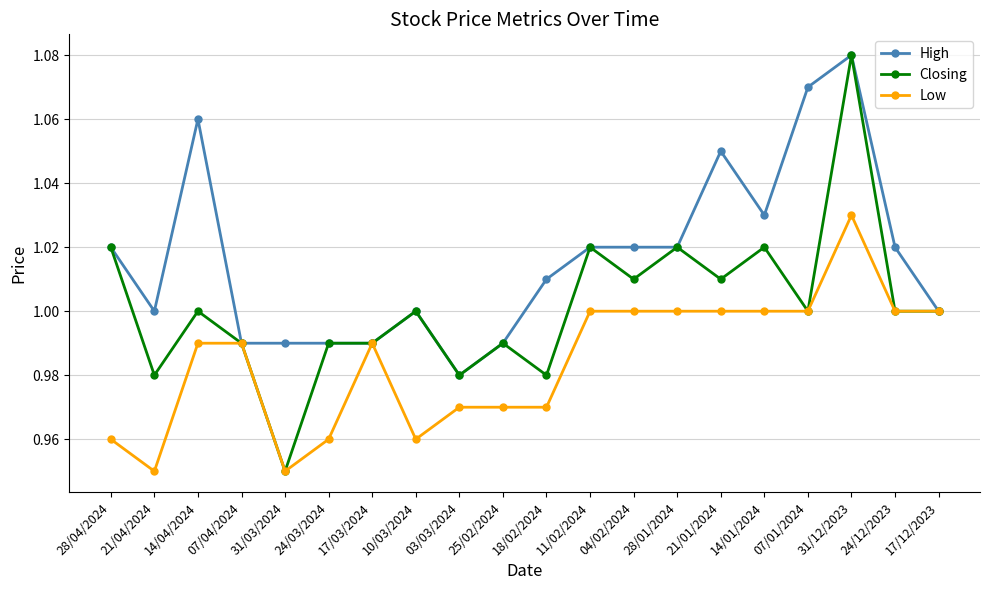

What are all the series names shown in the legend?

High, Closing, Low